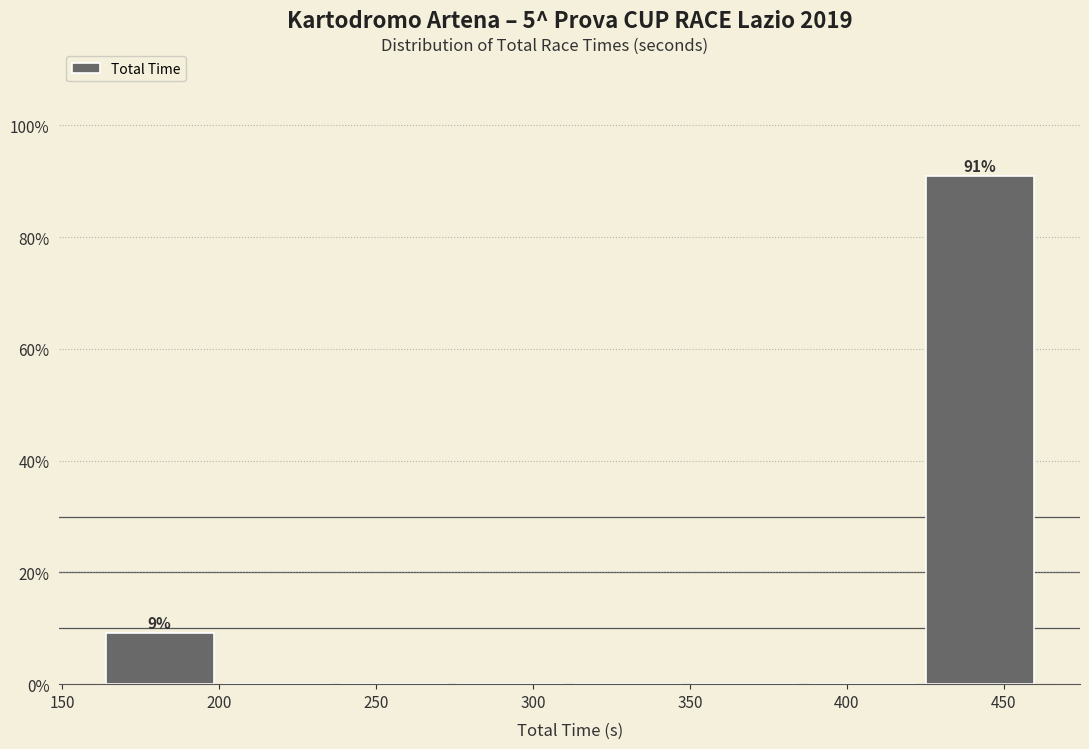

Over which range of the x-axis is the bar tallest?

425 to 460